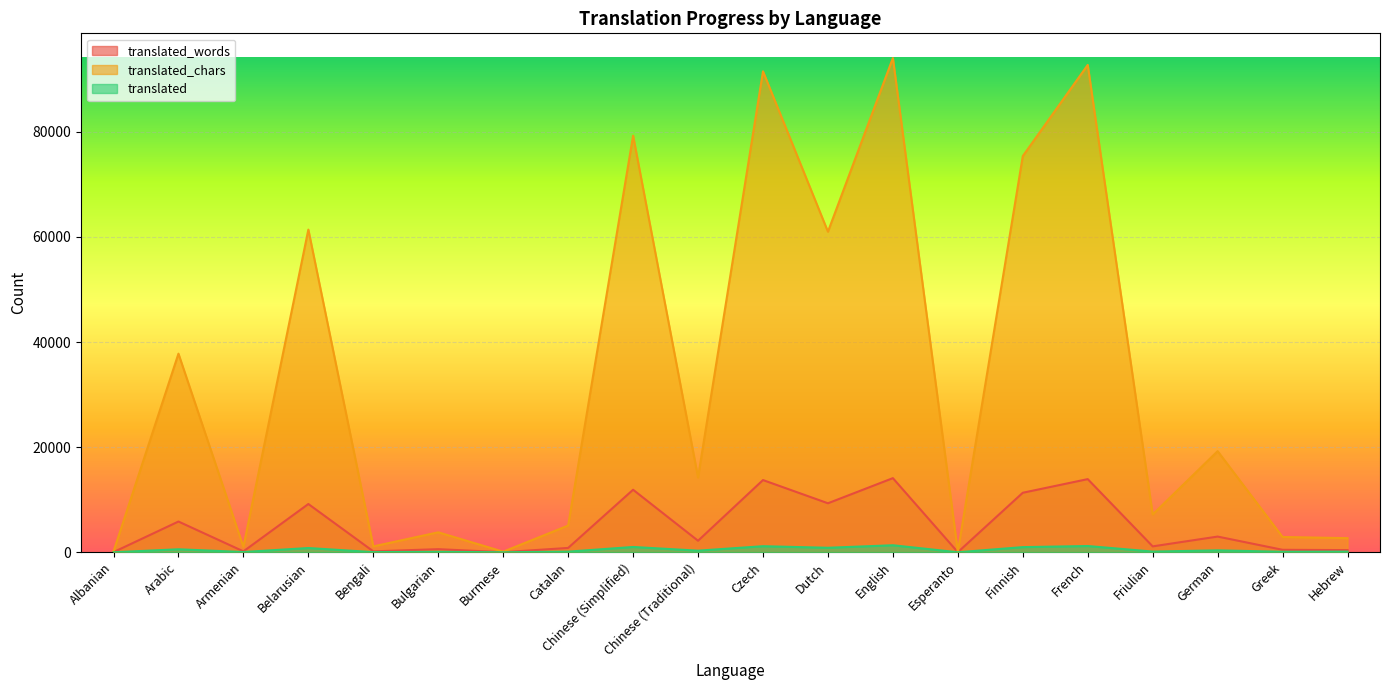

True or false: translated has a value of 363 at German.

True